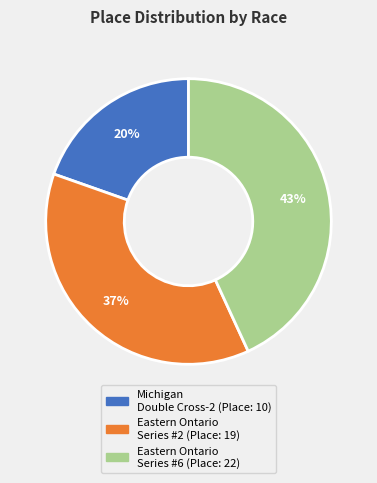

To the nearest percent, what is the average slice percentage?

33%